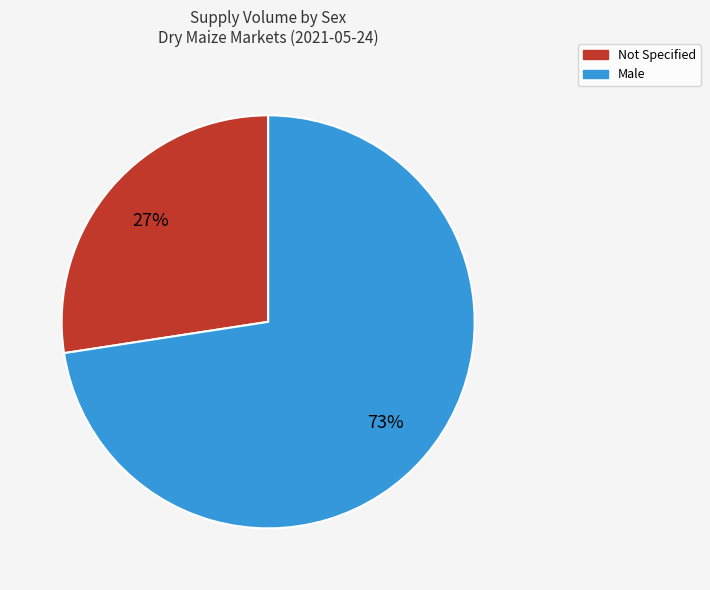

Does any single category account for the majority?

Yes